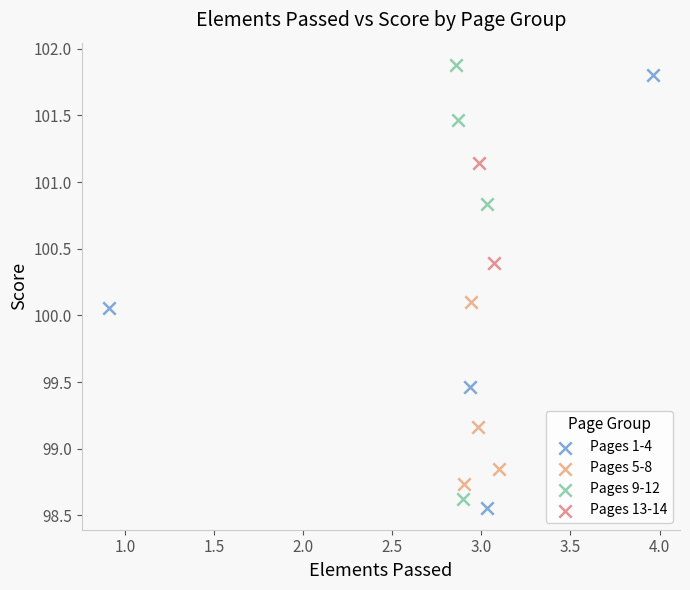

Which series contains the highest Y value?

Pages 9-12